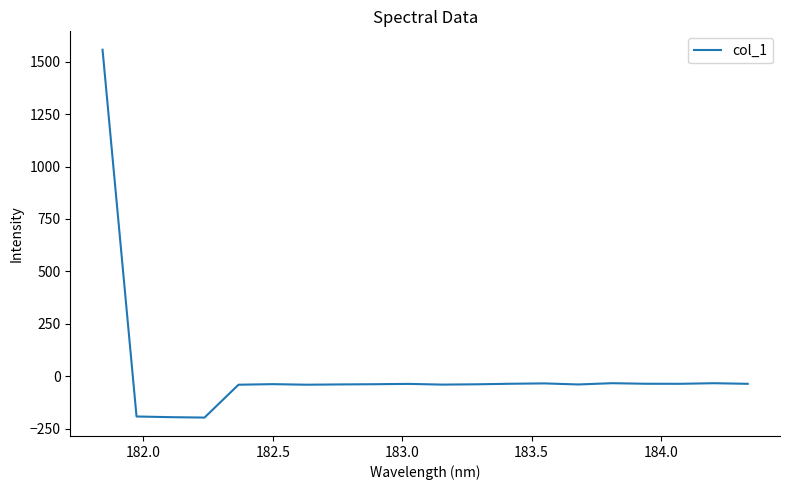

What is the smallest value displayed?

-197.6